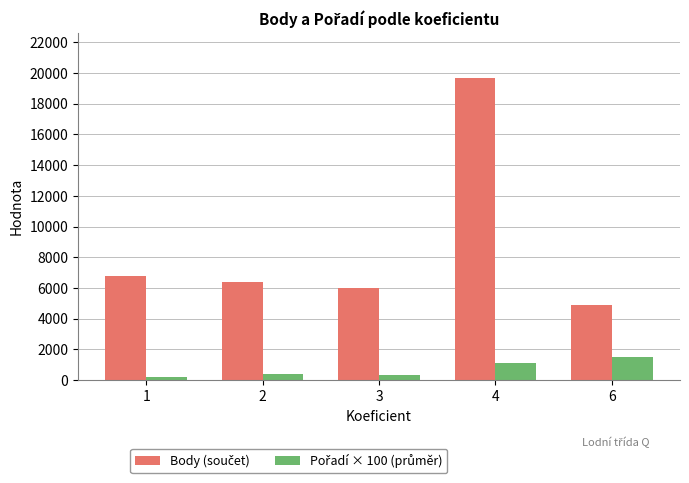

What is the maximum value shown in the chart?

19664